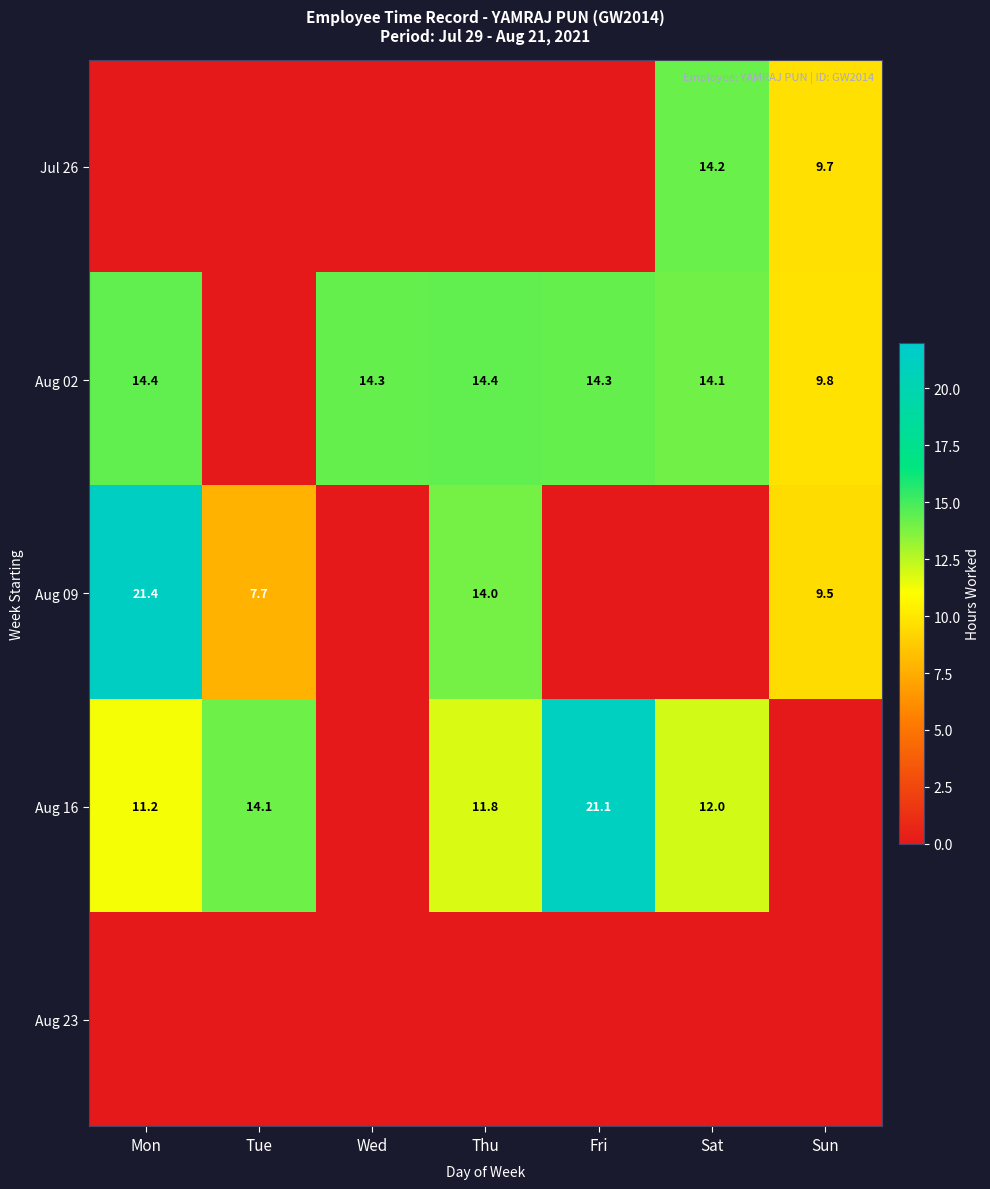

Is the value of Aug 02 at Fri greater than the value of Aug 16 at Tue?

Yes